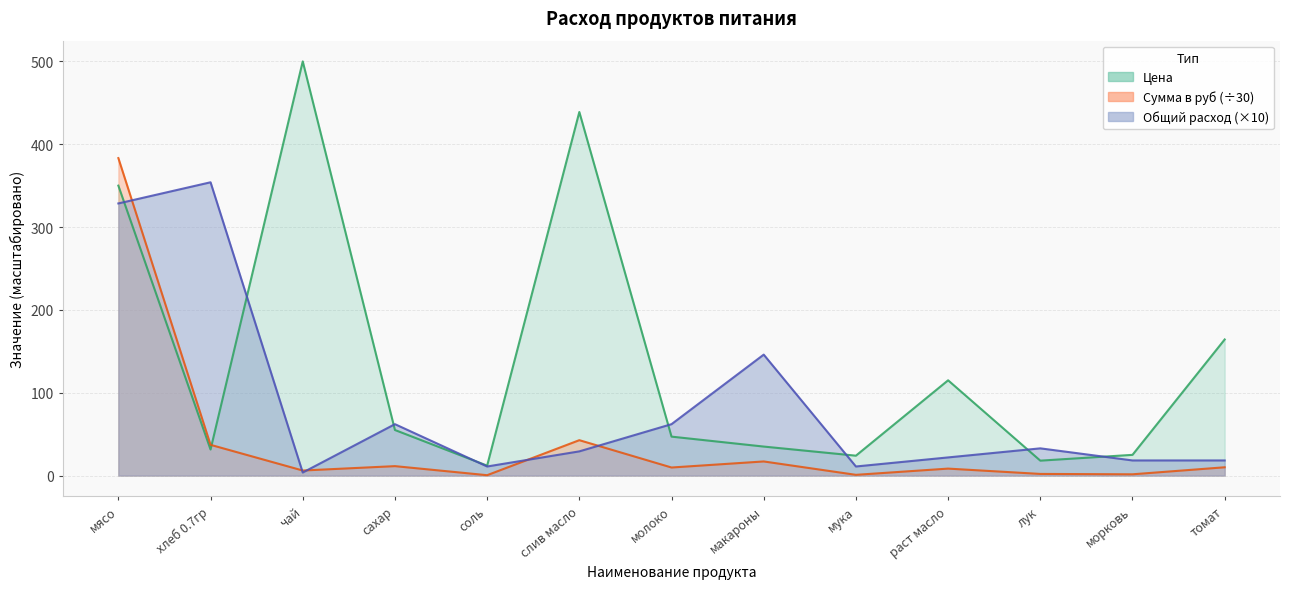

What is the difference between the highest and lowest values at морковь?

23.5